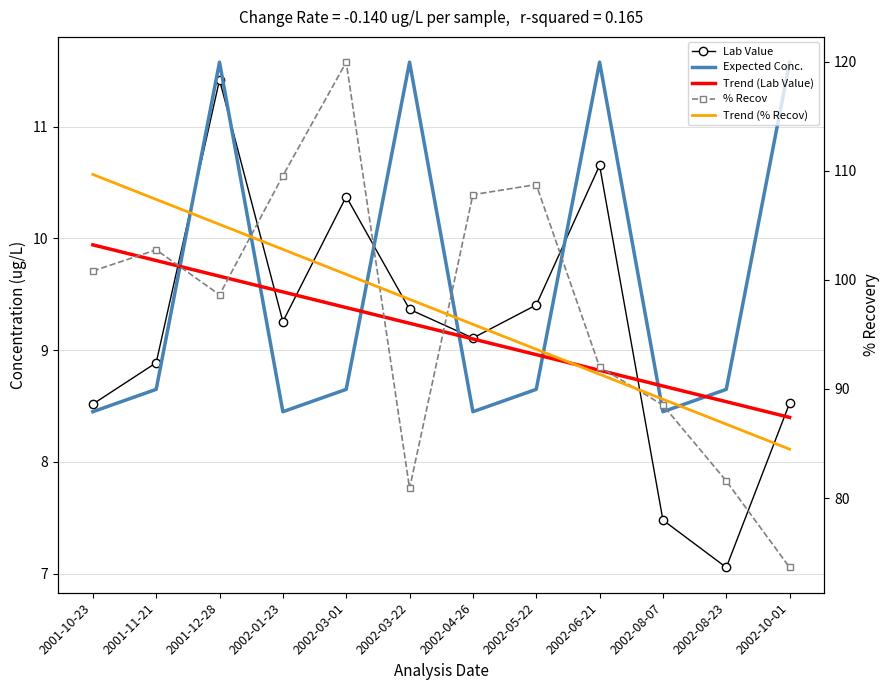

What position from the left is 2002-03-01?

5